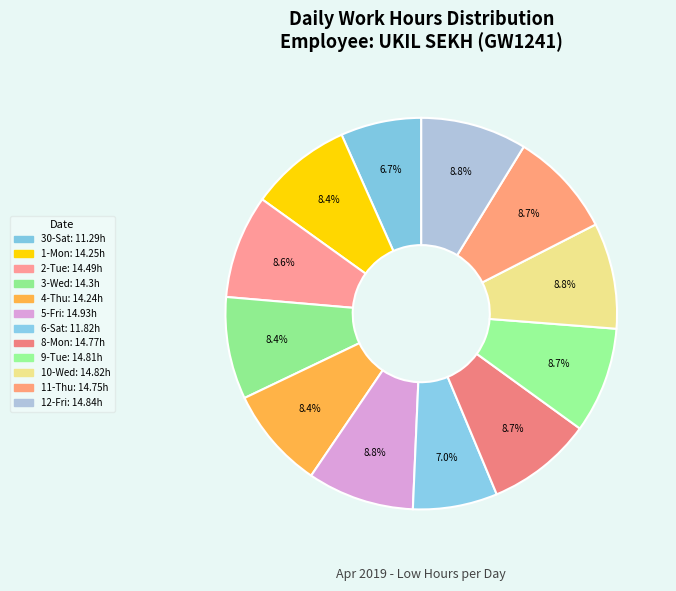

What percentage do 2-Tue and 4-Thu together represent?

17.0%